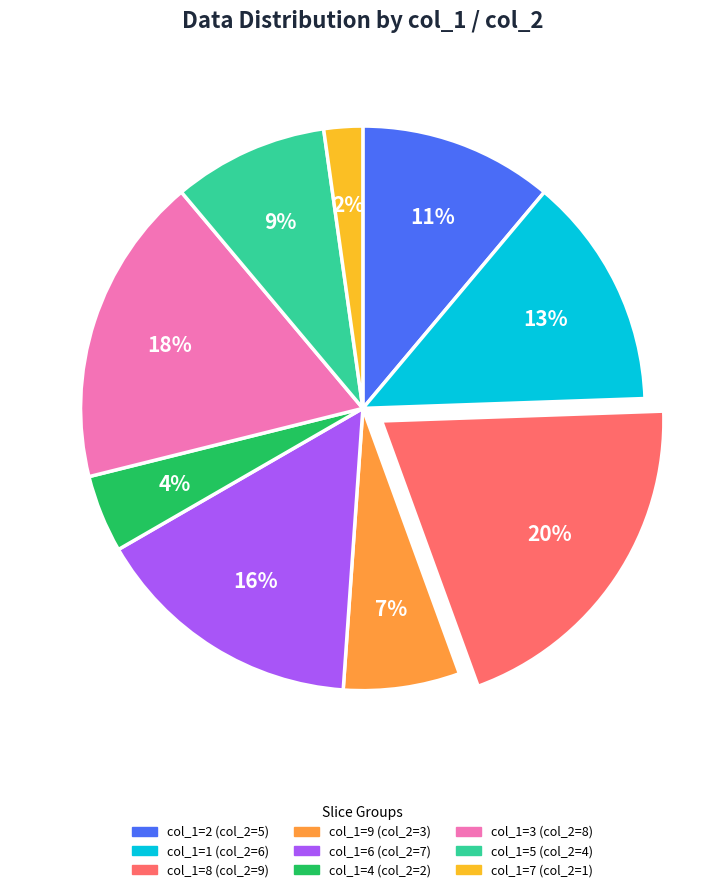

To the nearest percent, what is the difference between the largest and smallest slice percentages?

18%